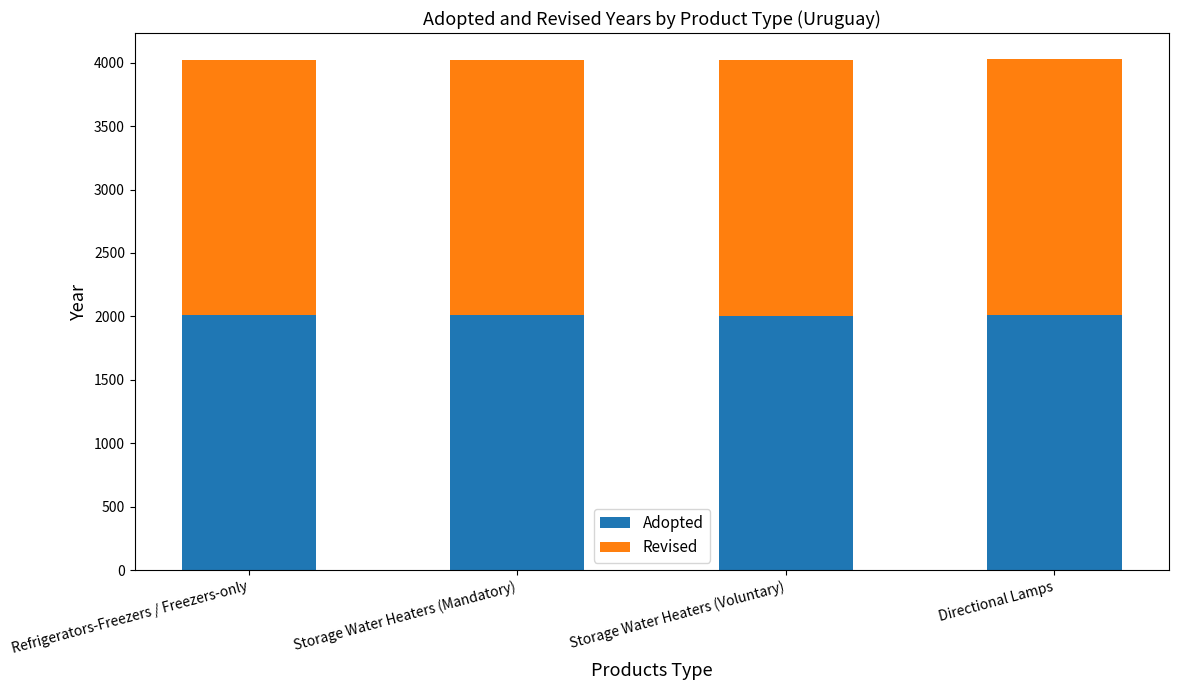

What is the minimum value for Adopted?

2007